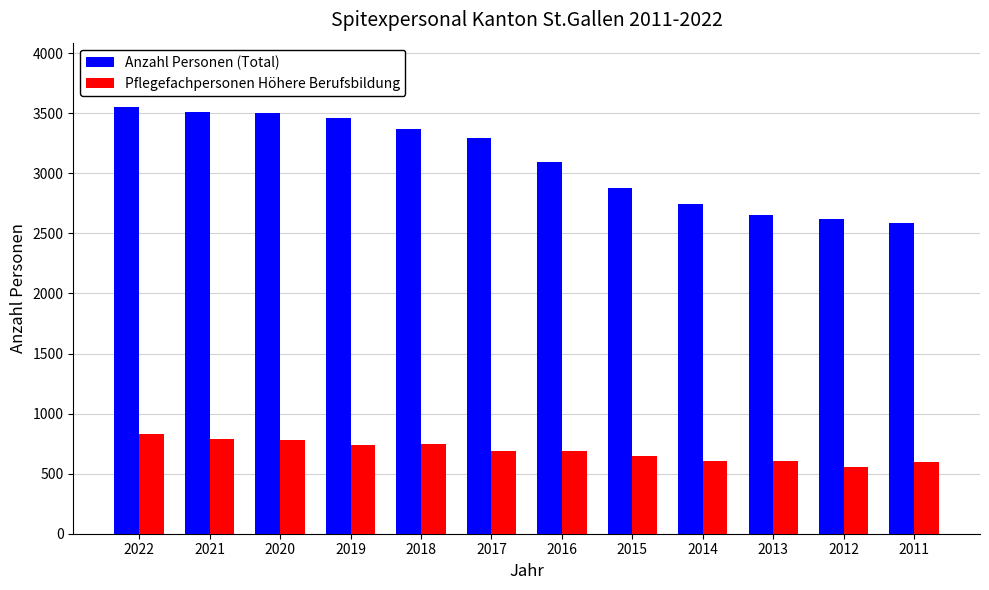

List the series in order of their overall mean, lowest first.

Pflegefachpersonen Höhere Berufsbildung, Anzahl Personen (Total)